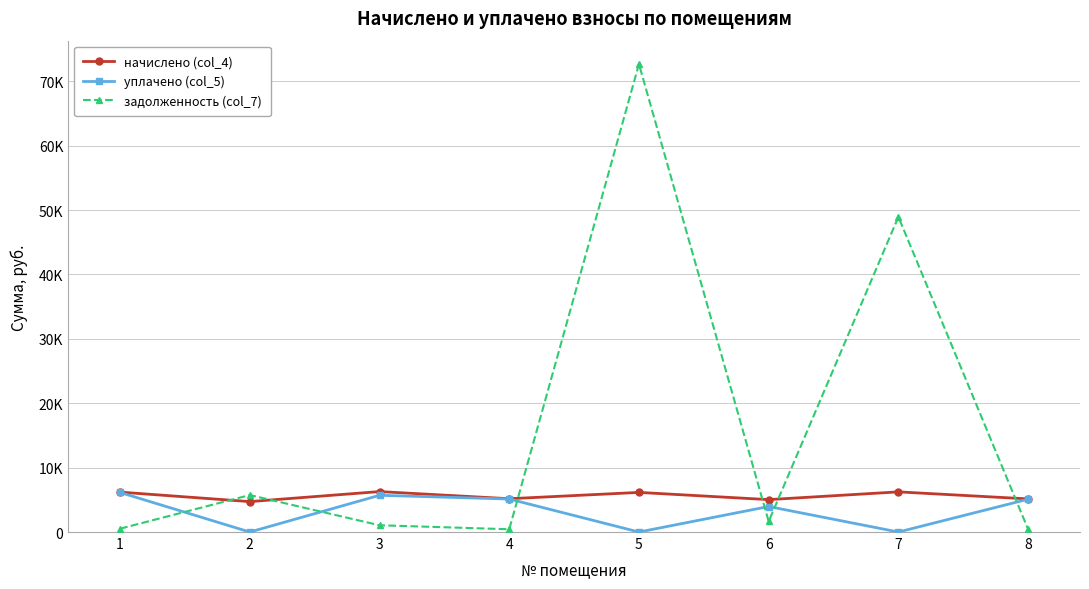

At which label does уплачено (col_5) reach its peak?

1